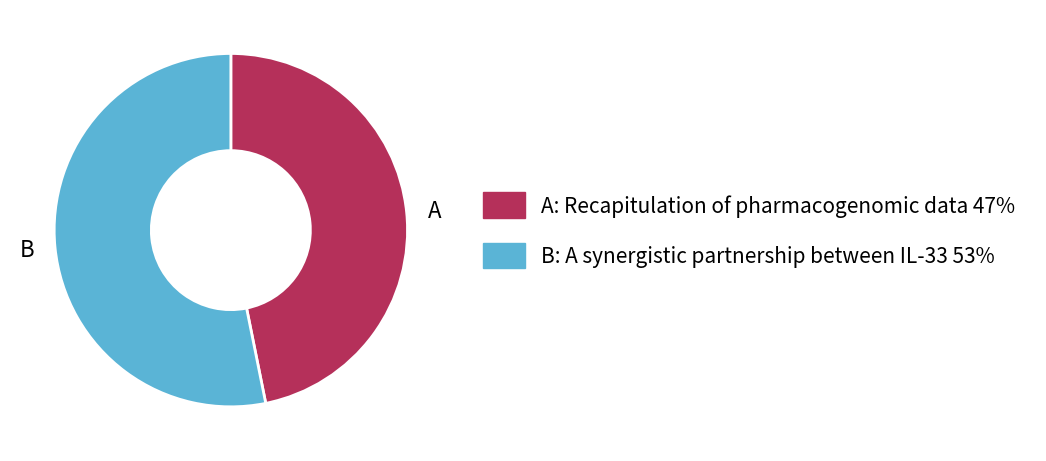

Rank the categories by value from lowest to highest.

A, B